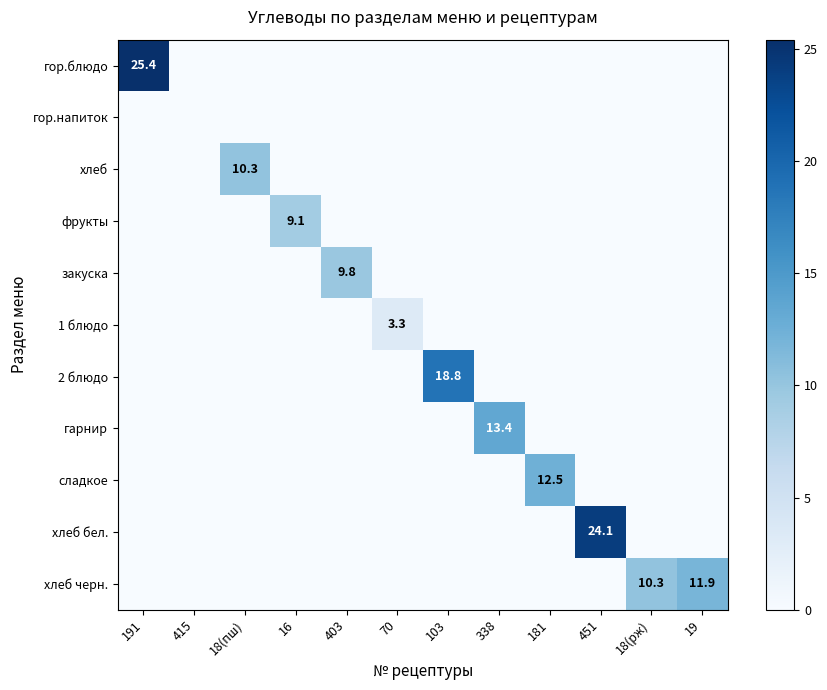

What is the difference between the maximum and minimum values in the 1 блюдо series?

3.3